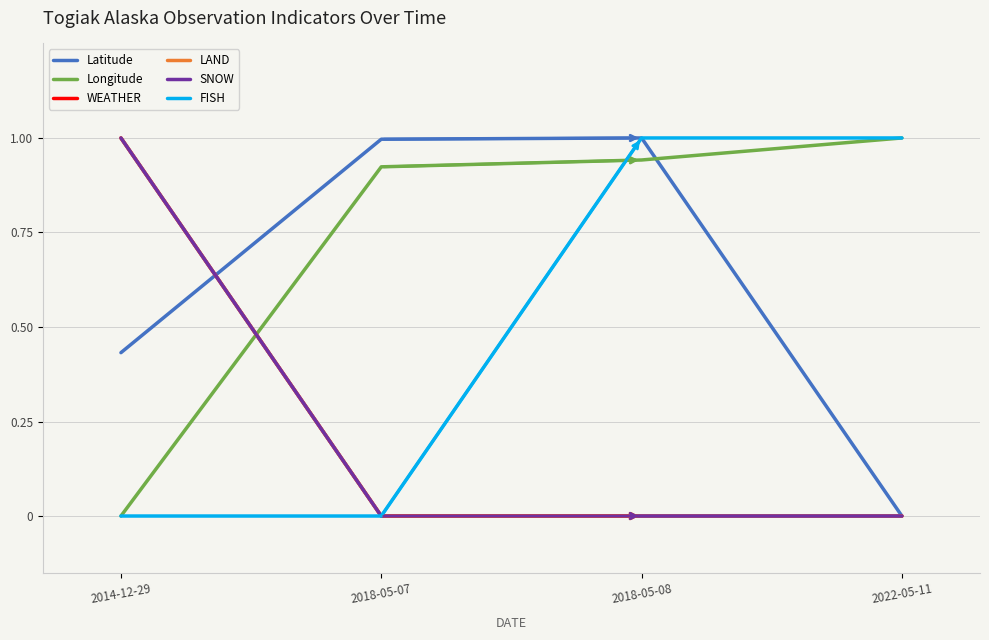

What is the spread (max minus min) of values at 2014-12-29?

1.0